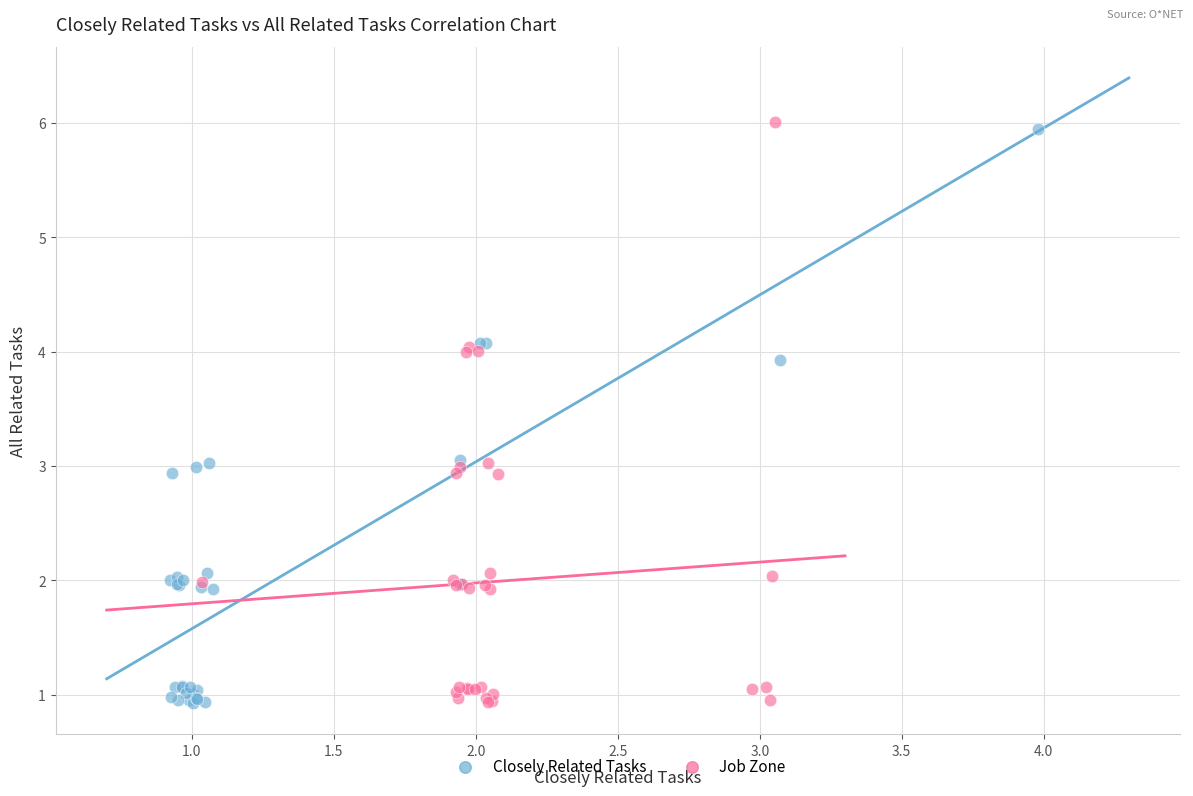

Which series has the largest Y range (max minus min)?

Job Zone